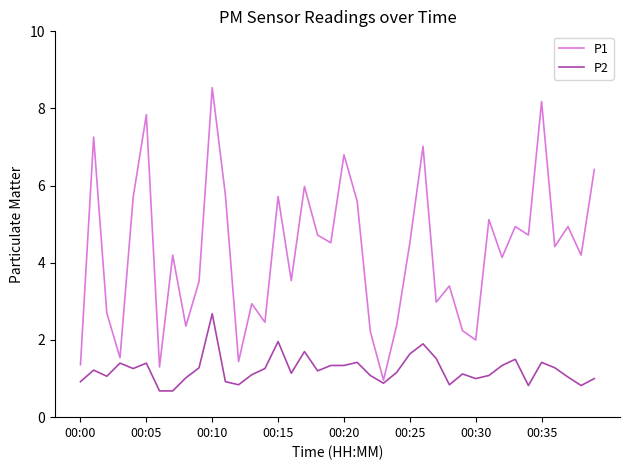

Rank the series by their average value, from highest to lowest.

P1, P2